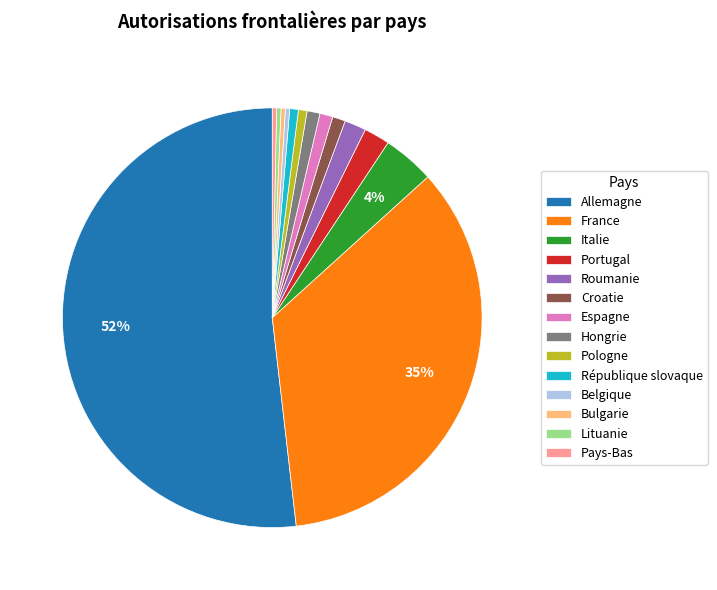

How many slices are in this pie chart?

14